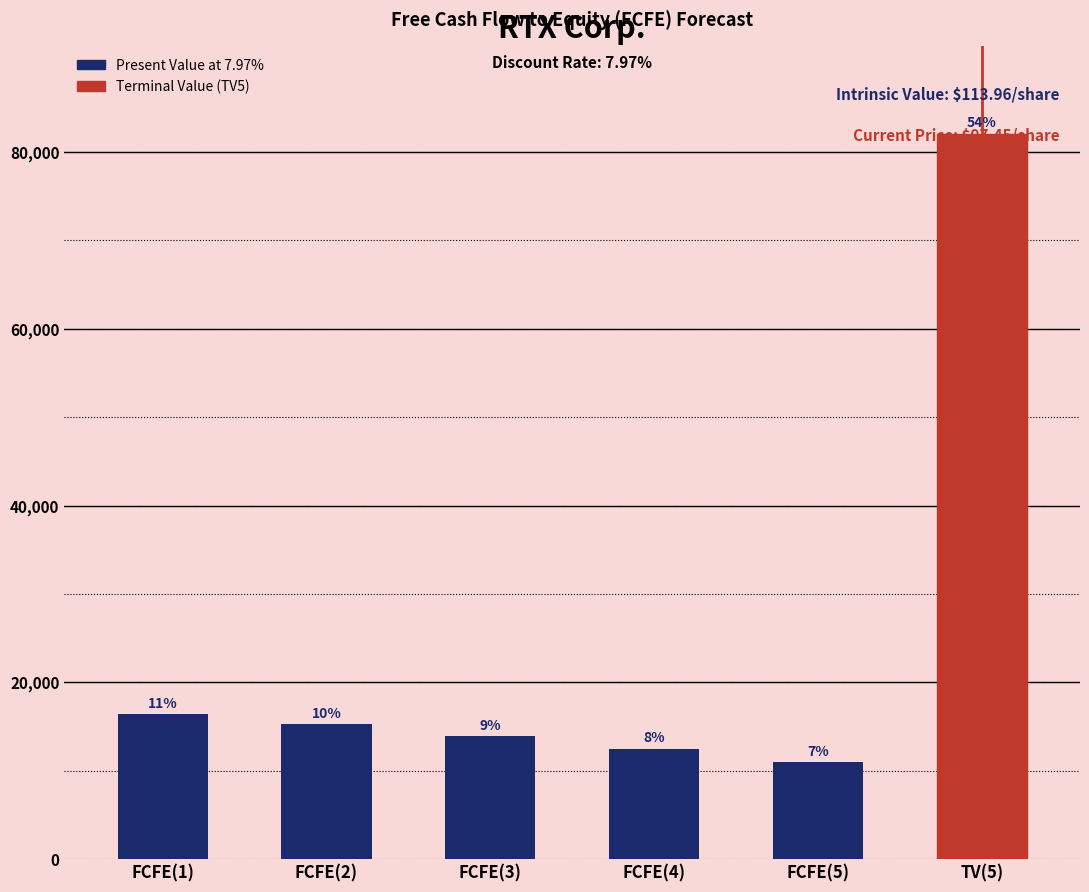

Are the bars horizontal?

No